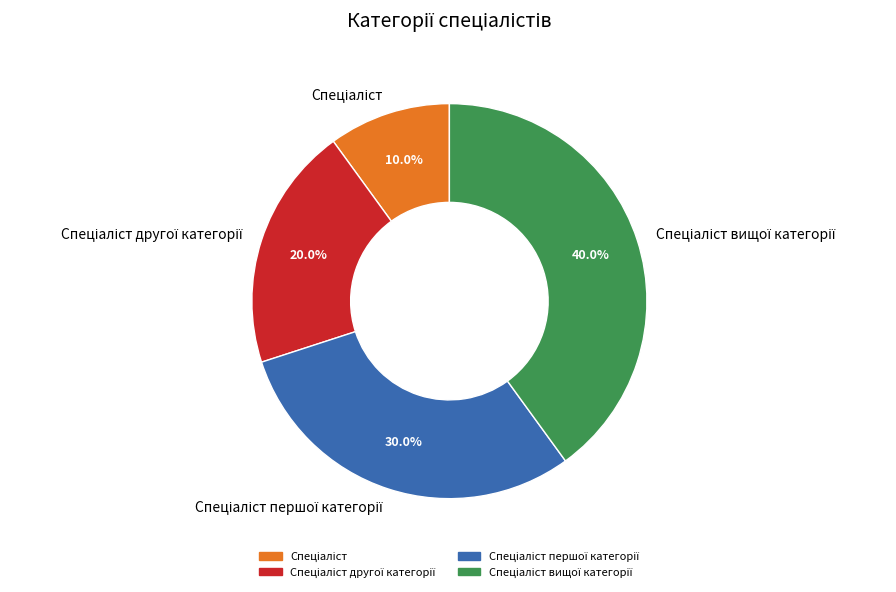

Does any single category account for the majority?

No